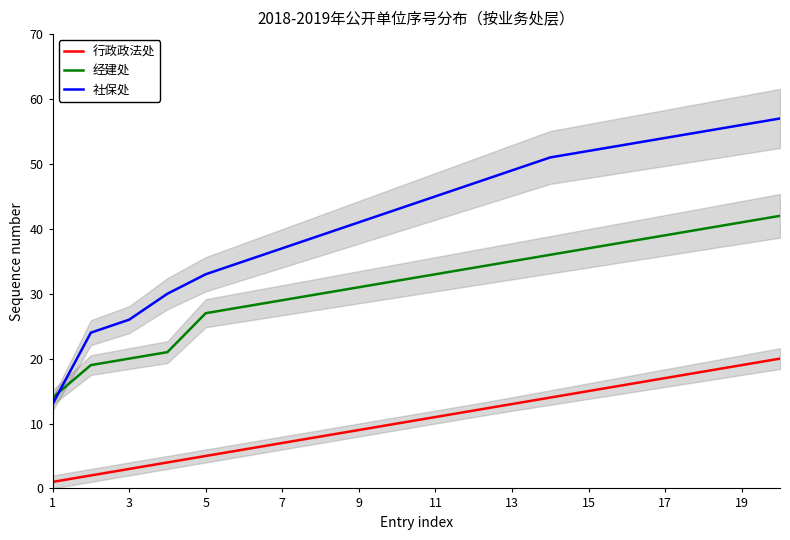

Reading left to right, list all the values displayed in this chart.

行政政法处: 1	2	3	4	5	6	7	8	9	10	11	12	13	14	15	16	17	18	19	20
经建处: 14	19	20	21	27	28	29	30	31	32	33	34	35	36	37	38	39	40	41	42
社保处: 13	24	26	30	33	35	37	39	41	43	45	47	49	51	52	53	54	55	56	57